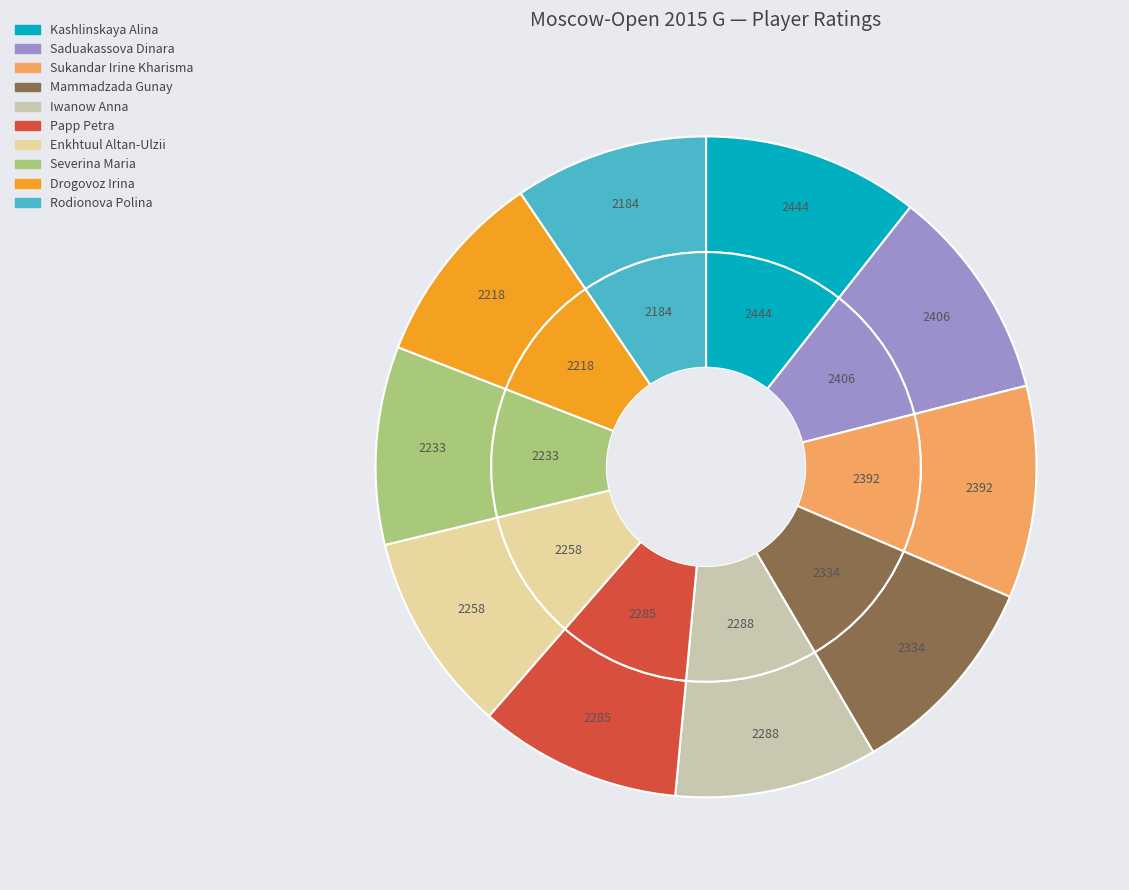

Which category has the biggest portion of the pie?

Kashlinskaya Alina